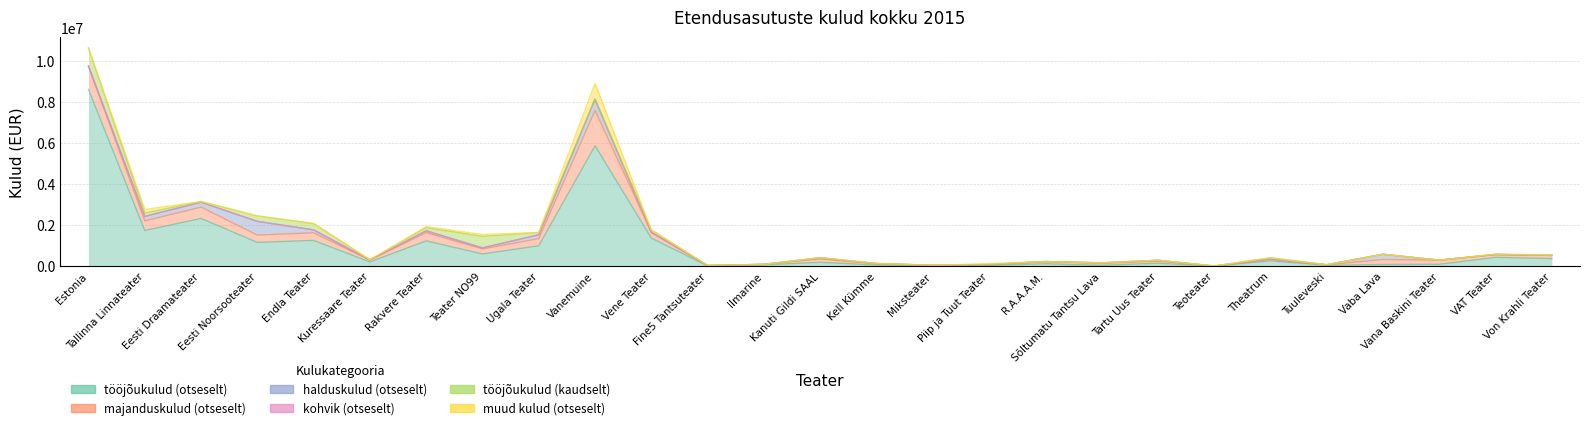

At which label is halduskulud (otseselt) closest to 333706?

Vaba Lava